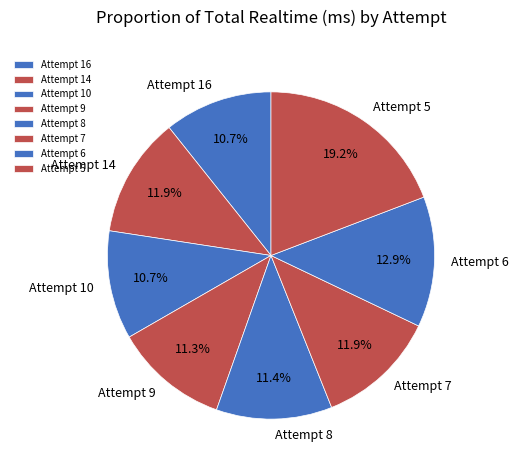

Approximately how many times larger is the value at Attempt 6 compared to Attempt 14?

1.1